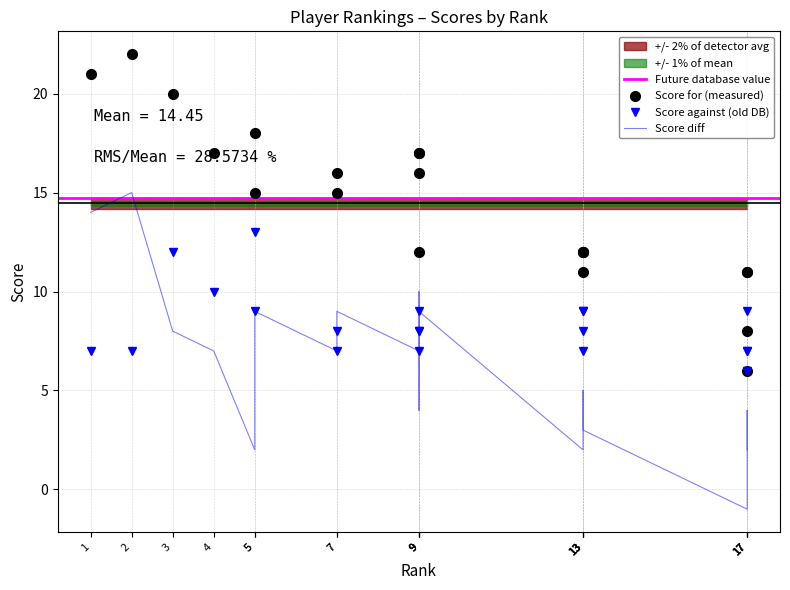

What is the sum of the Score against values at 17 and 9?

17